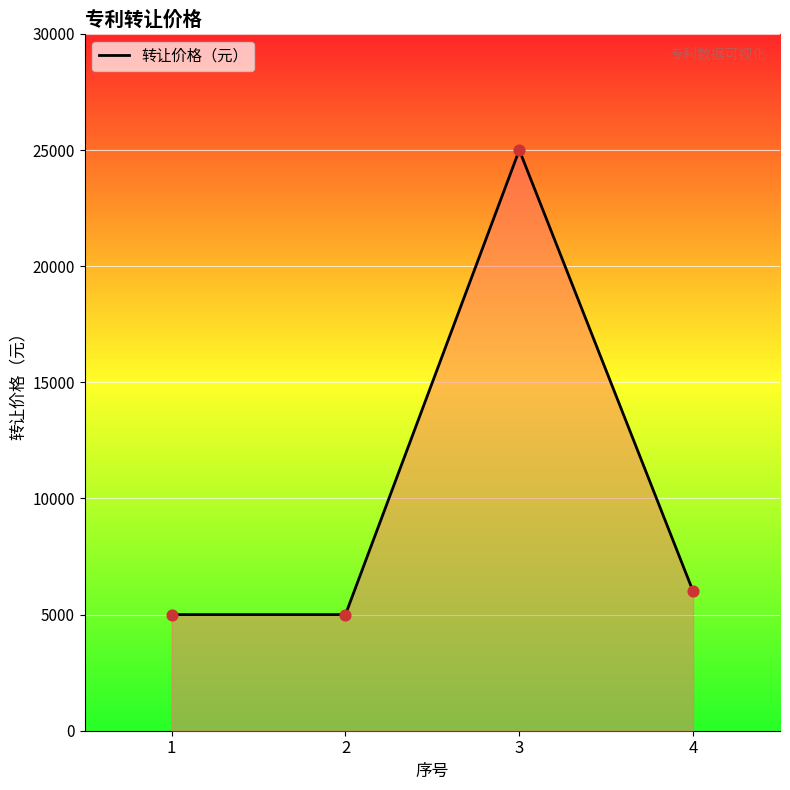

Approximately how many times larger is the value at 2 compared to 4?

0.8